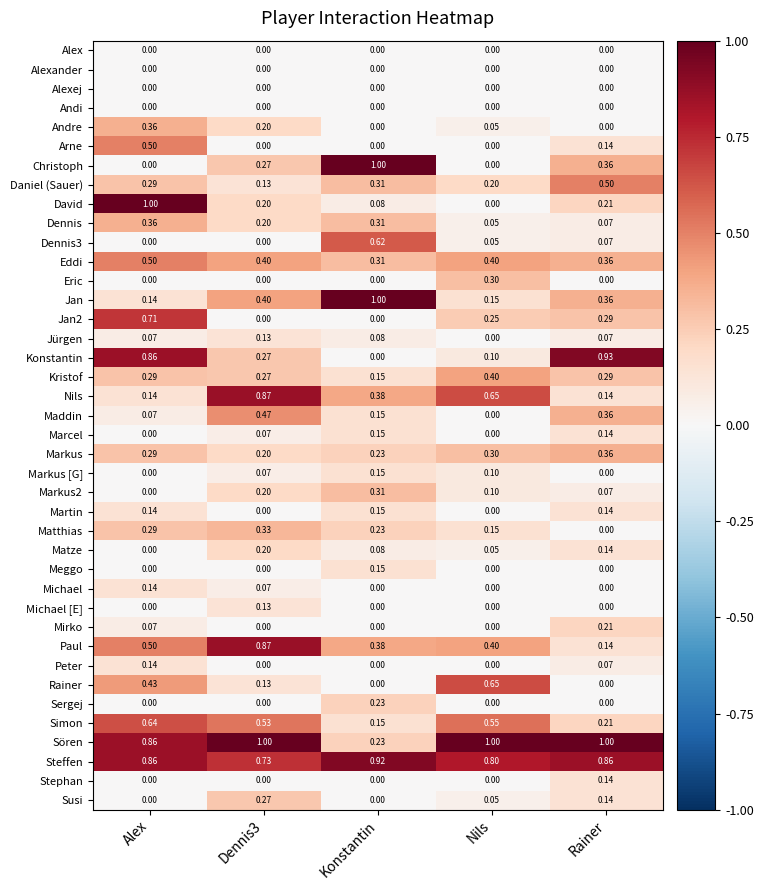

Between Alex and Nils, which series saw the biggest shift?

David